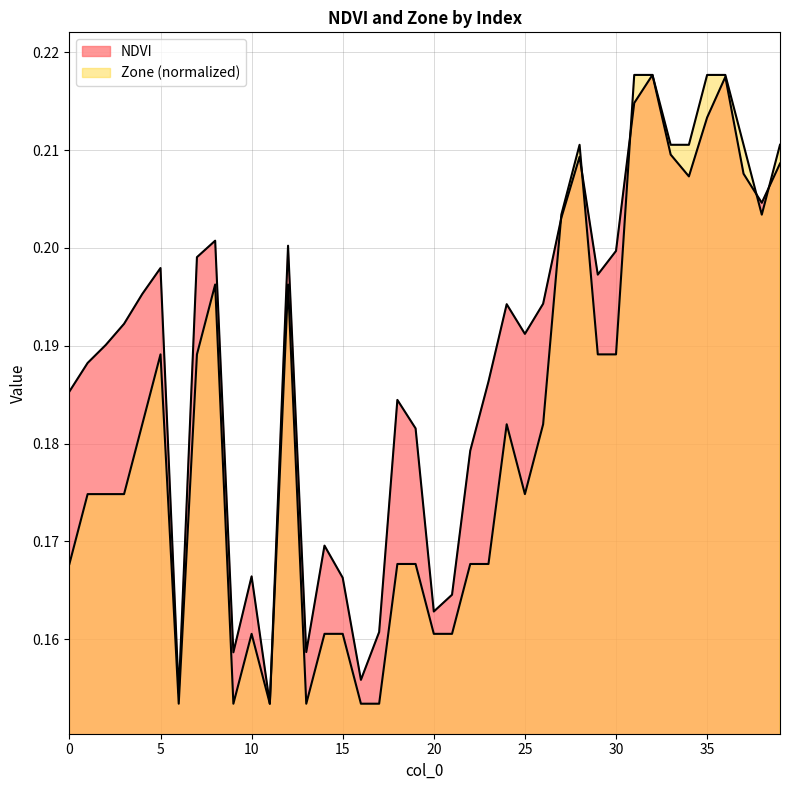

After their last crossing, which series has the higher values: NDVI or Zone?

Zone